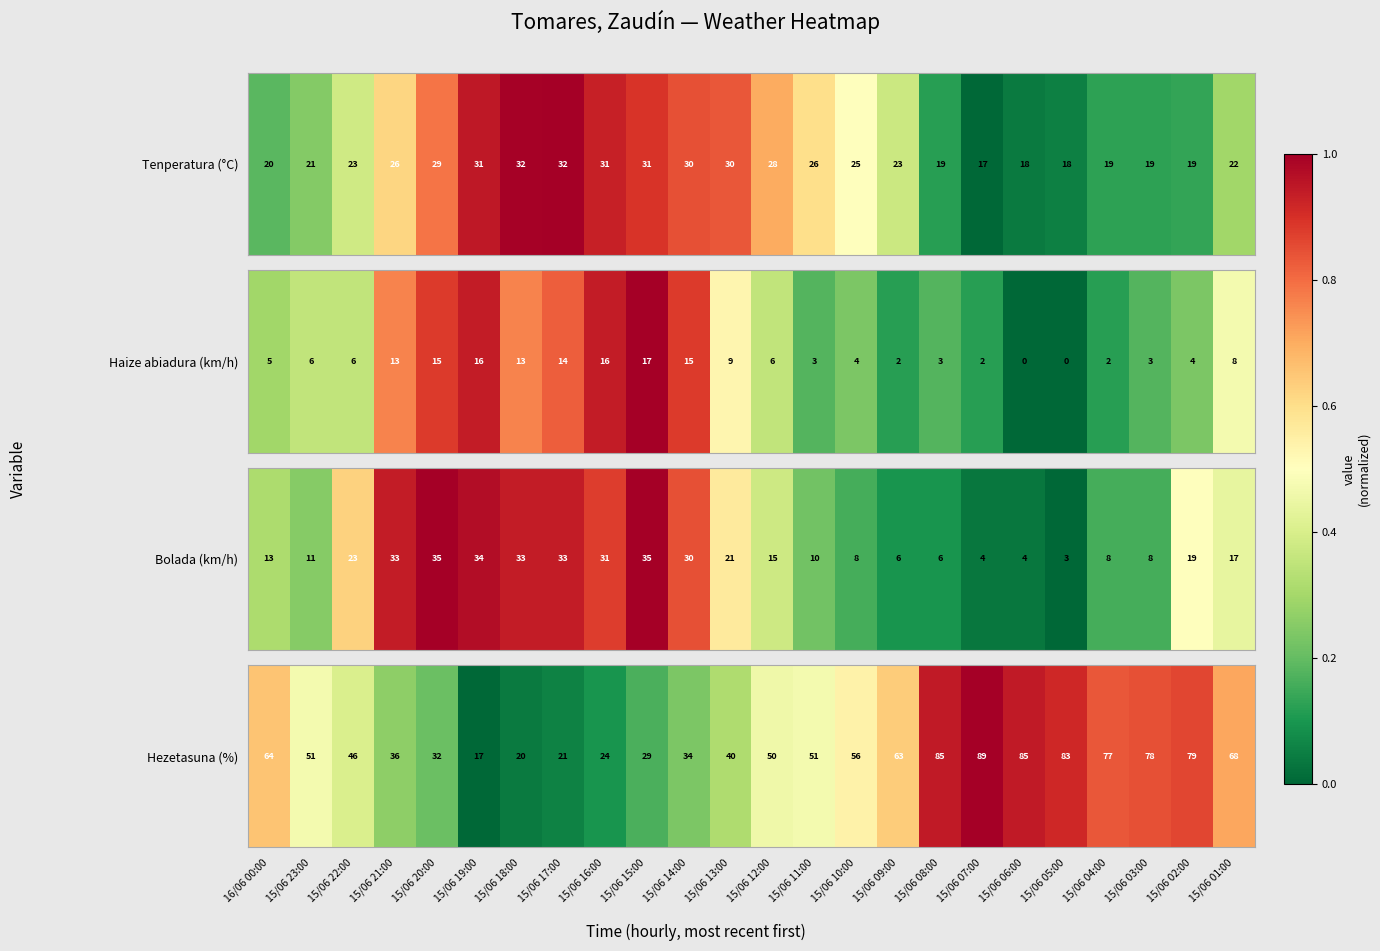

List the labels in order of value, largest first.

15/06 07:00, 15/06 08:00, 15/06 06:00, 15/06 05:00, 15/06 02:00, 15/06 03:00, 15/06 04:00, 15/06 01:00, 16/06 00:00, 15/06 09:00, 15/06 10:00, 15/06 23:00, 15/06 11:00, 15/06 12:00, 15/06 22:00, 15/06 13:00, 15/06 21:00, 15/06 14:00, 15/06 20:00, 15/06 15:00, 15/06 16:00, 15/06 17:00, 15/06 18:00, 15/06 19:00